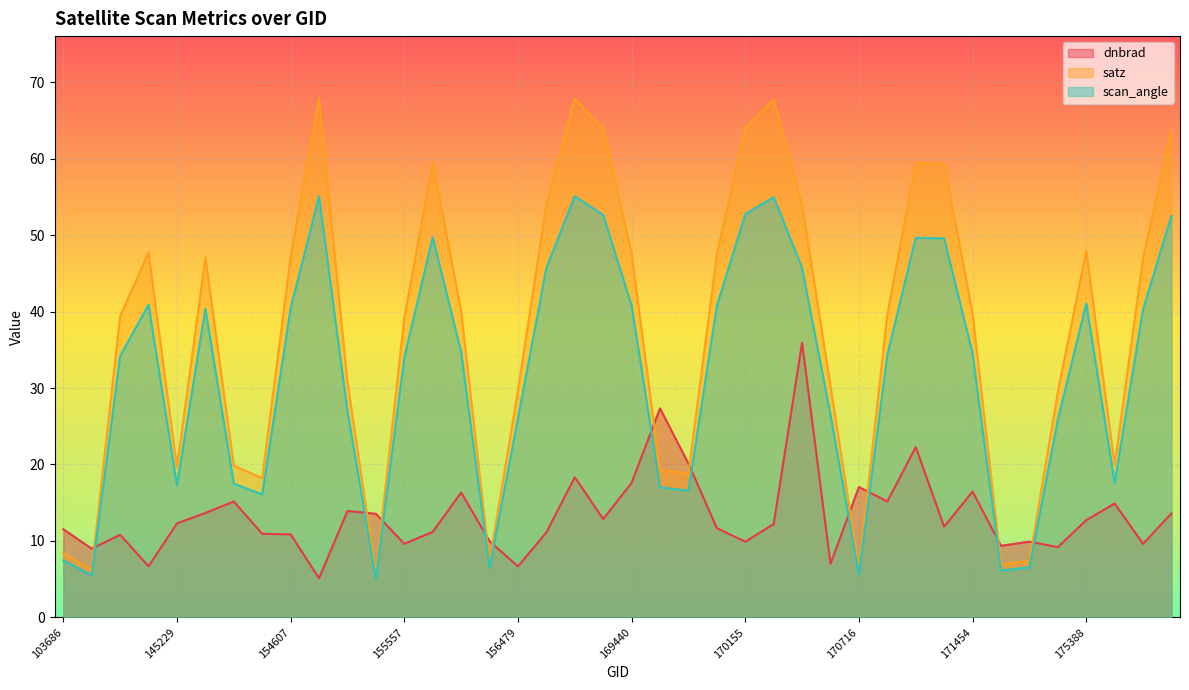

Rank the categories by scan_angle value from lowest to highest.

155372, 143237, 170716, 171638, 156294, 174612, 103686, 154406, 169799, 169621, 145229, 154213, 175577, 174800, 156479, 170531, 155191, 155557, 143430, 170898, 171454, 156115, 175964, 148741, 154607, 169981, 169440, 145028, 175388, 169071, 170350, 171271, 171079, 155937, 176155, 169262, 170155, 170168, 154819, 169250